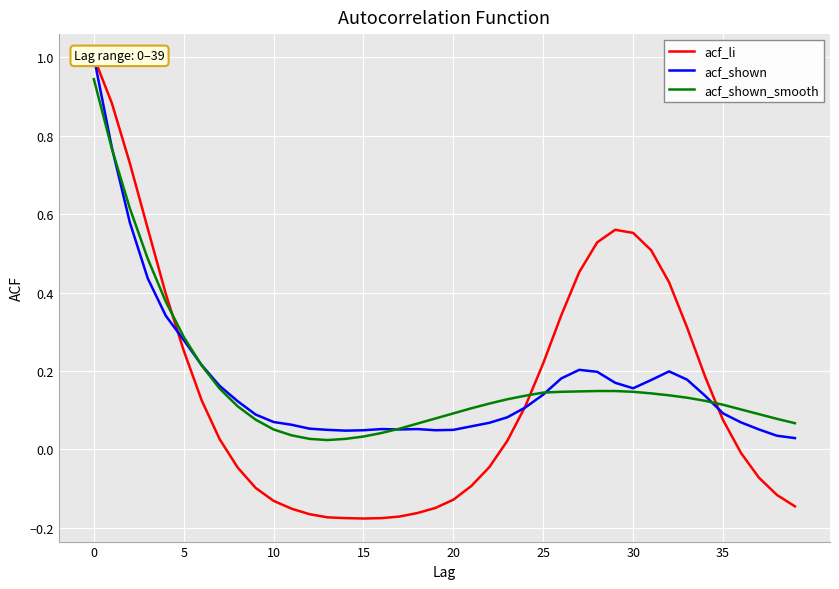

Which series ends up on top after the final intersection of acf_li and acf_shown_smooth?

acf_shown_smooth